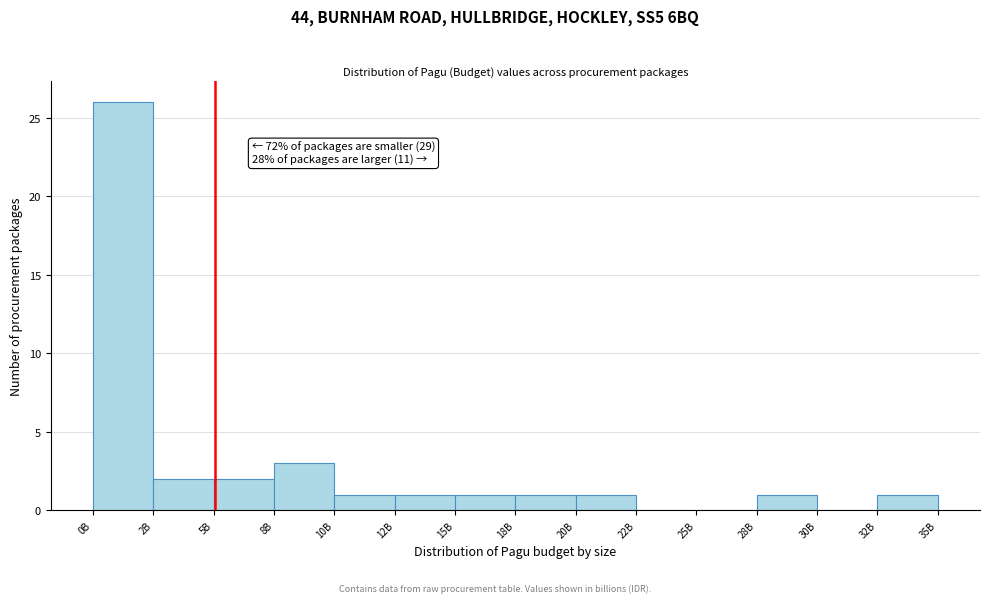

Reading left to right, transcribe all the data shown in this chart.

0B=26	2B=2	5B=2	8B=3	10B=1	12B=1	15B=1	18B=1	20B=1	22B=0	25B=0	28B=1	30B=0	32B=1